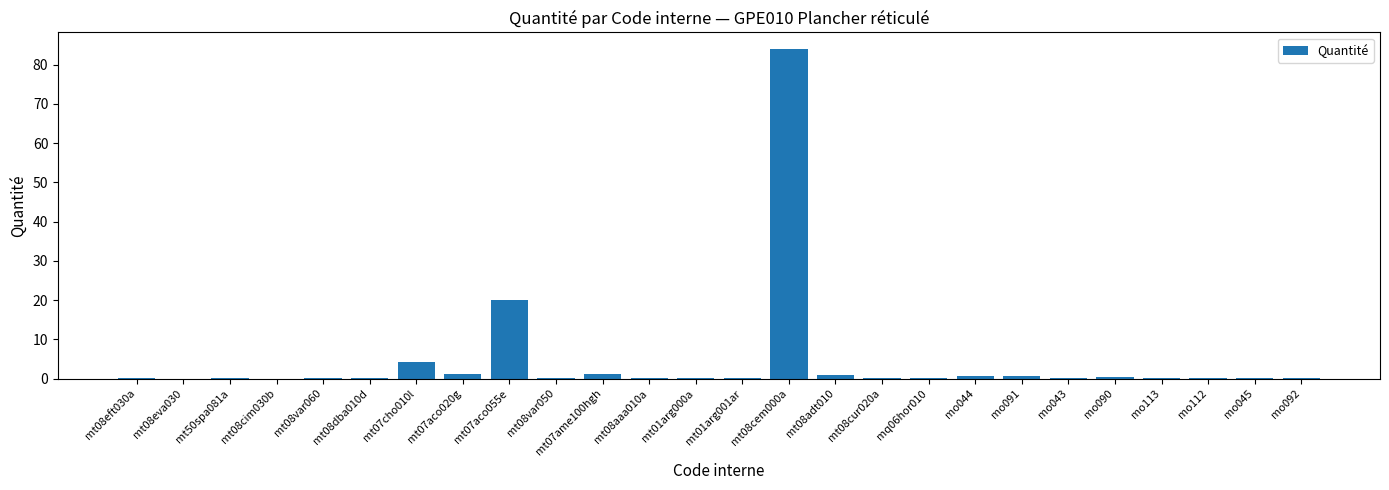

Are the bars horizontal?

No